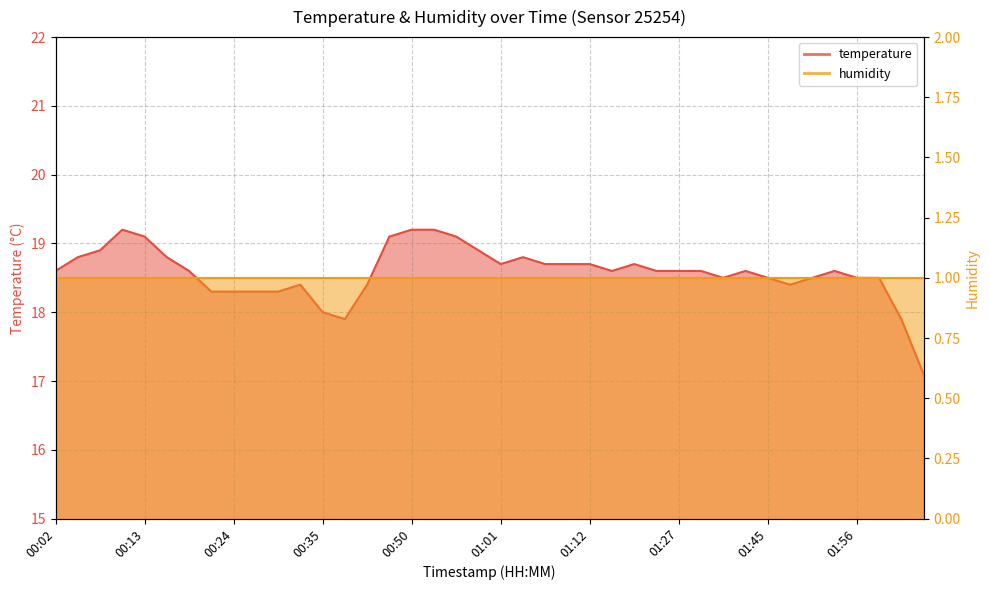

Which label corresponds to the largest value in the chart?

00:10